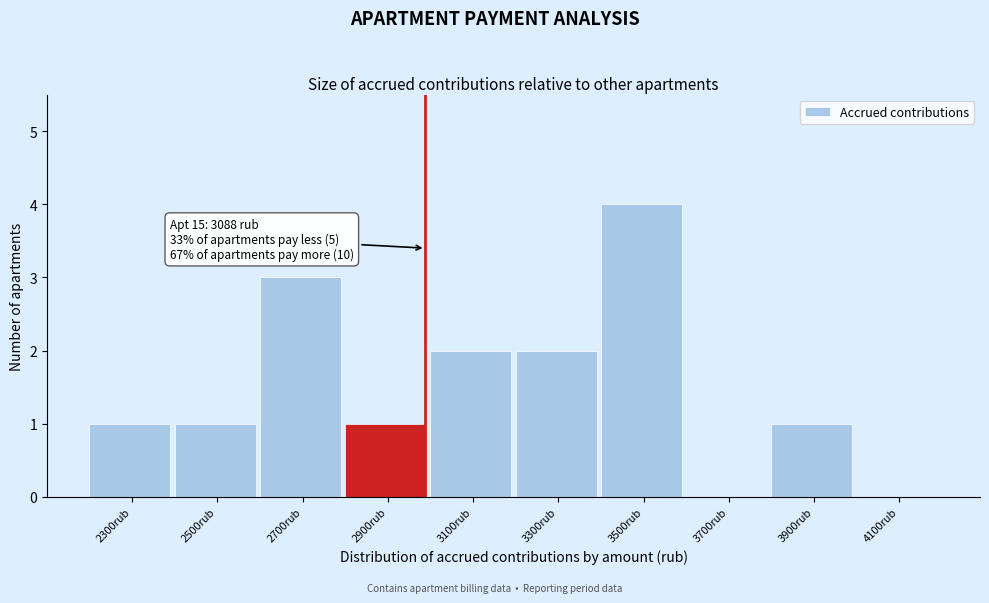

Reading left to right, list all the values displayed in this chart.

2300rub=1	2500rub=1	2700rub=3	2900rub=1	3100rub=2	3300rub=2	3500rub=4	3700rub=0	3900rub=1	4100rub=0